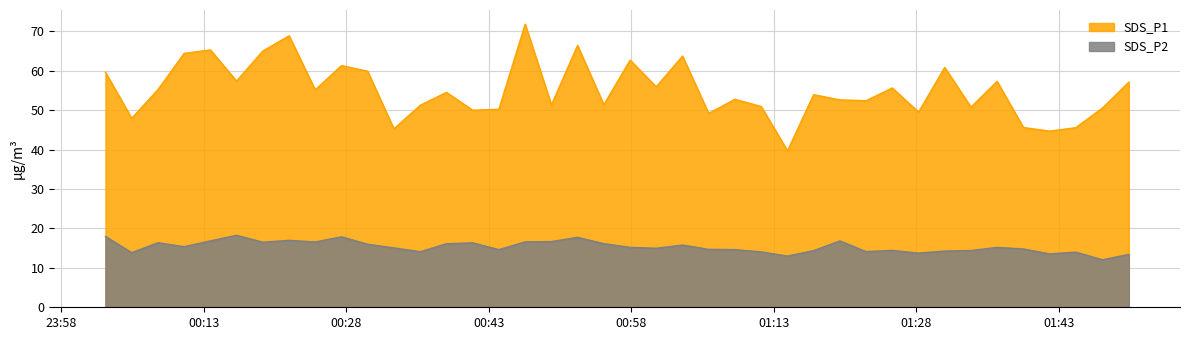

What is the value of the SDS_P2 point at the 20th from the left?

16.1